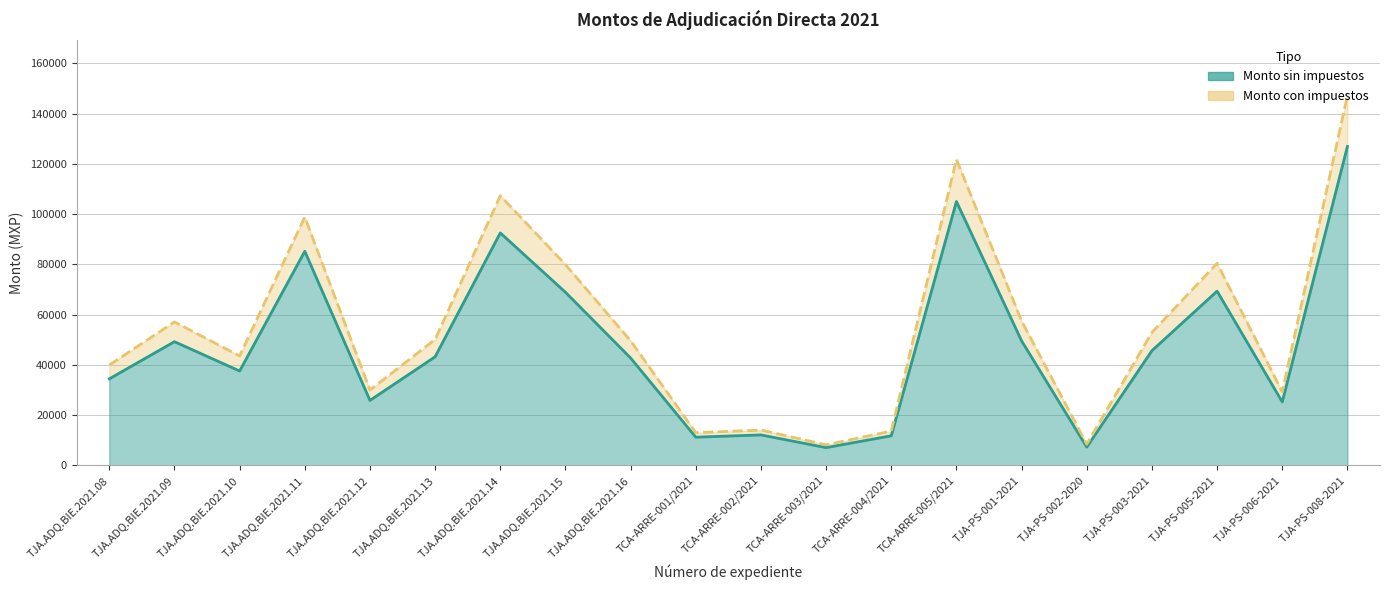

True or false: Monto sin impuestos and Monto con impuestos intersect in this chart.

False